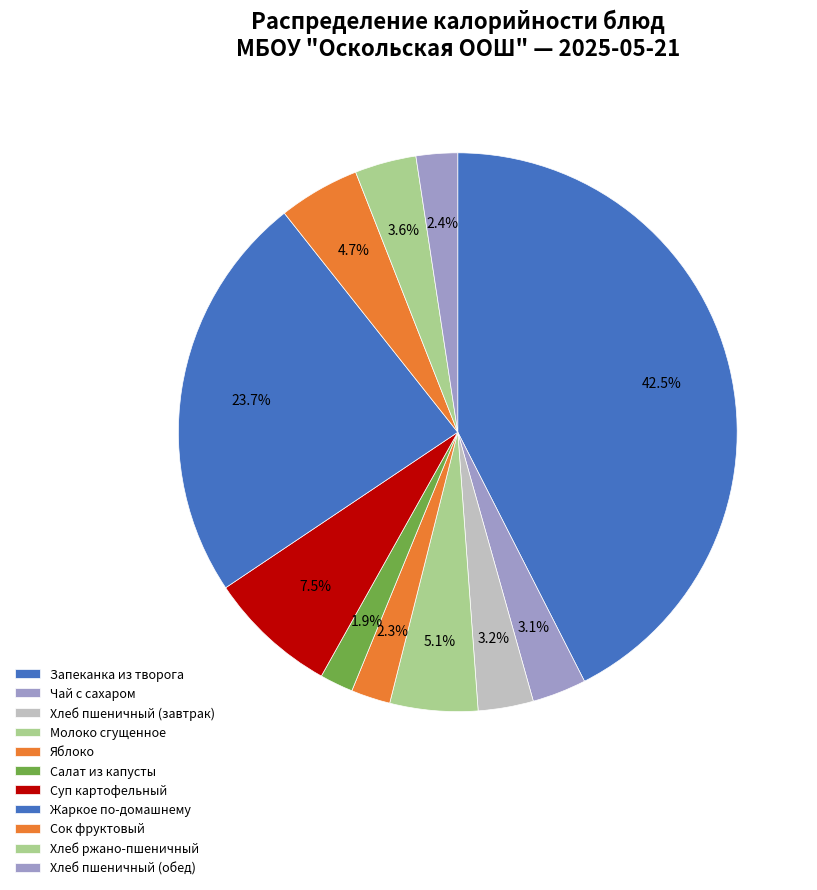

Which slice is the largest?

Запеканка из творога